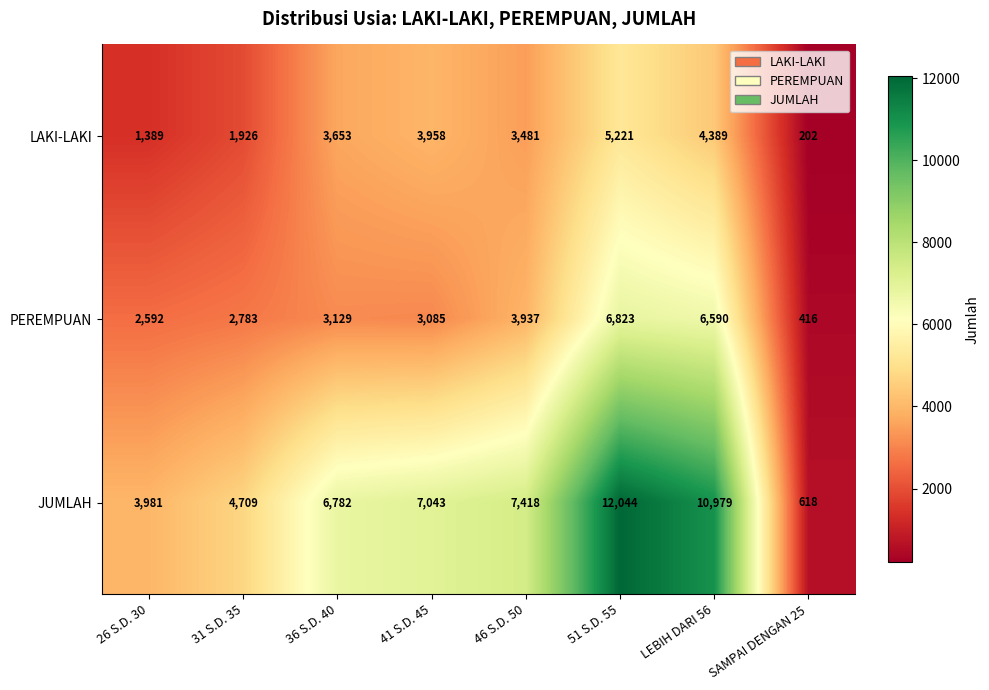

List the series in order of their peak value, lowest first.

LAKI-LAKI, PEREMPUAN, JUMLAH